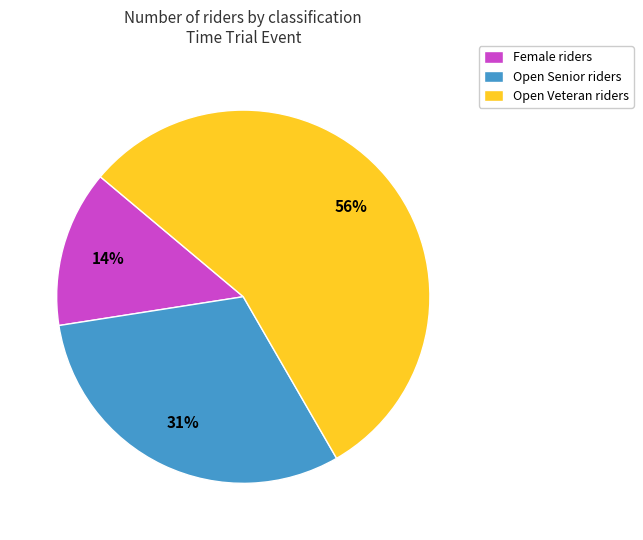

True or false: Female riders accounts for 14% of the total.

True